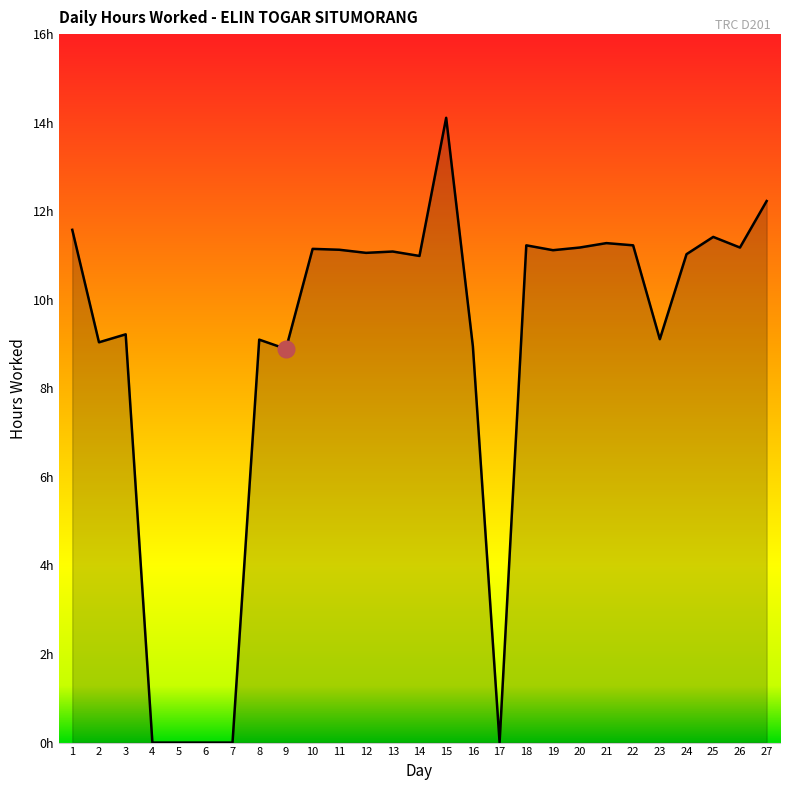

The chart shows a value of 5.7 at 26. True or false?

False